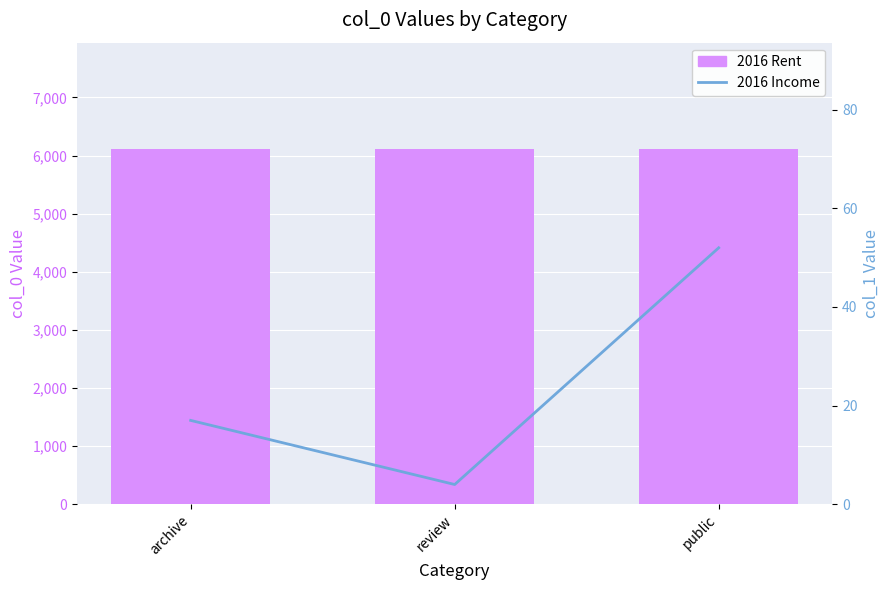

At which category is the sum across all series the highest?

public